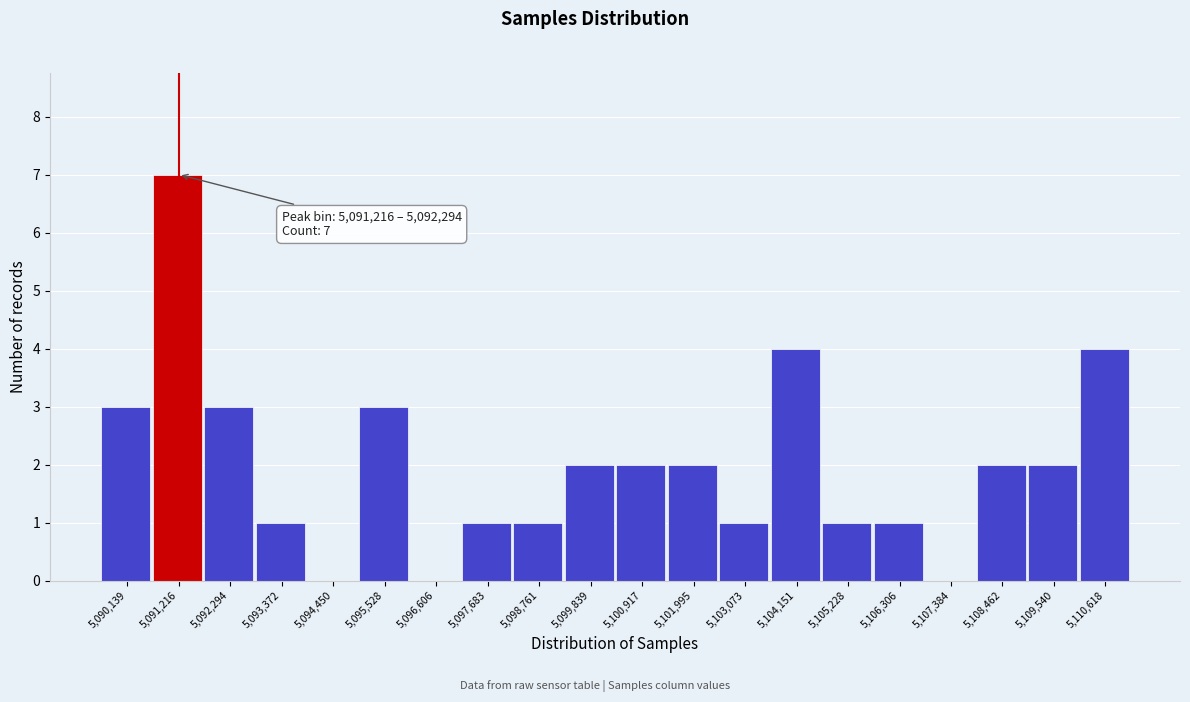

Reading right to left, transcribe all the data shown in this chart.

5,110,618=4	5,109,540=2	5,108,462=2	5,107,384=0	5,106,306=1	5,105,228=1	5,104,151=4	5,103,073=1	5,101,995=2	5,100,917=2	5,099,839=2	5,098,761=1	5,097,683=1	5,096,606=0	5,095,528=3	5,094,450=0	5,093,372=1	5,092,294=3	5,091,216=7	5,090,139=3